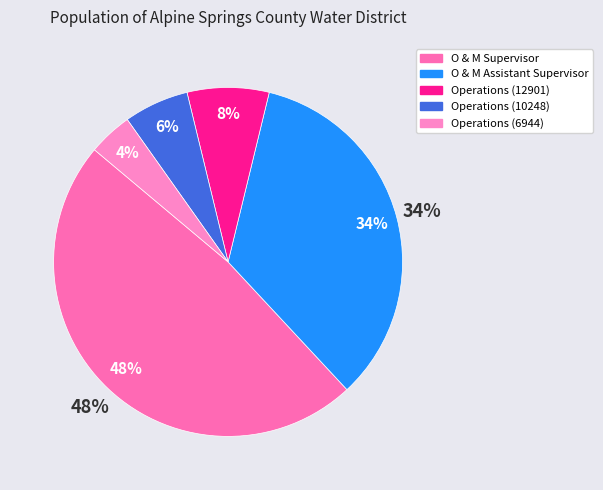

Approximately how many times larger is the value at Operations (10248) compared to Operations (6944)?

1.5